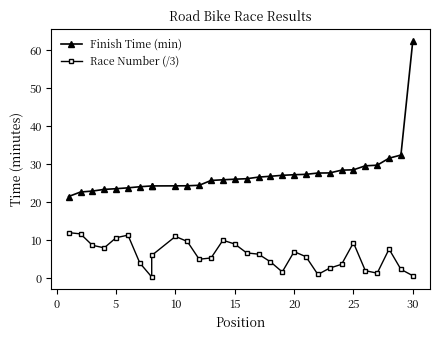

At how many categories does at least one series exceed 30?

3